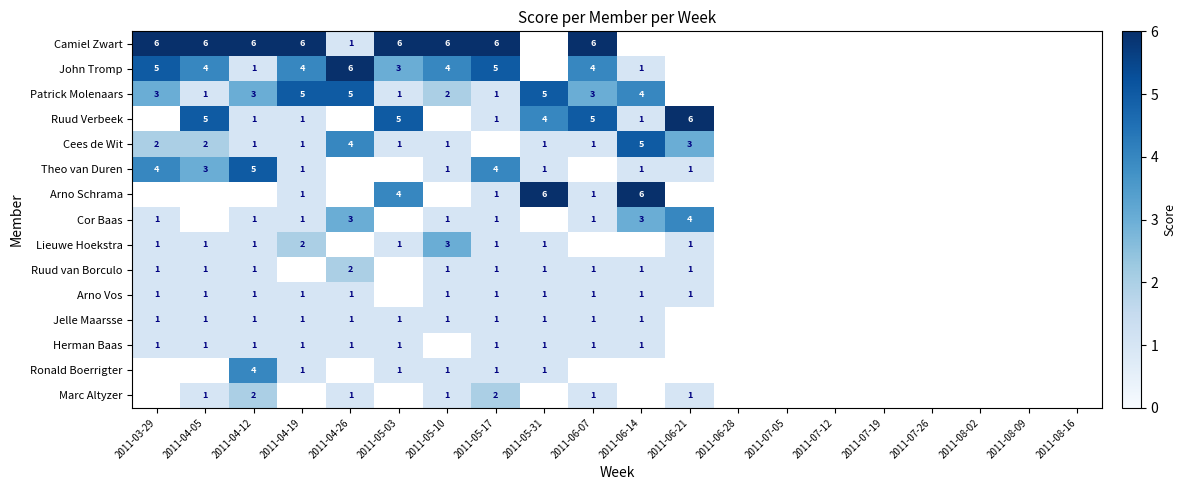

Is it true that Theo van Duren equals 0 at 2011-05-31?

False